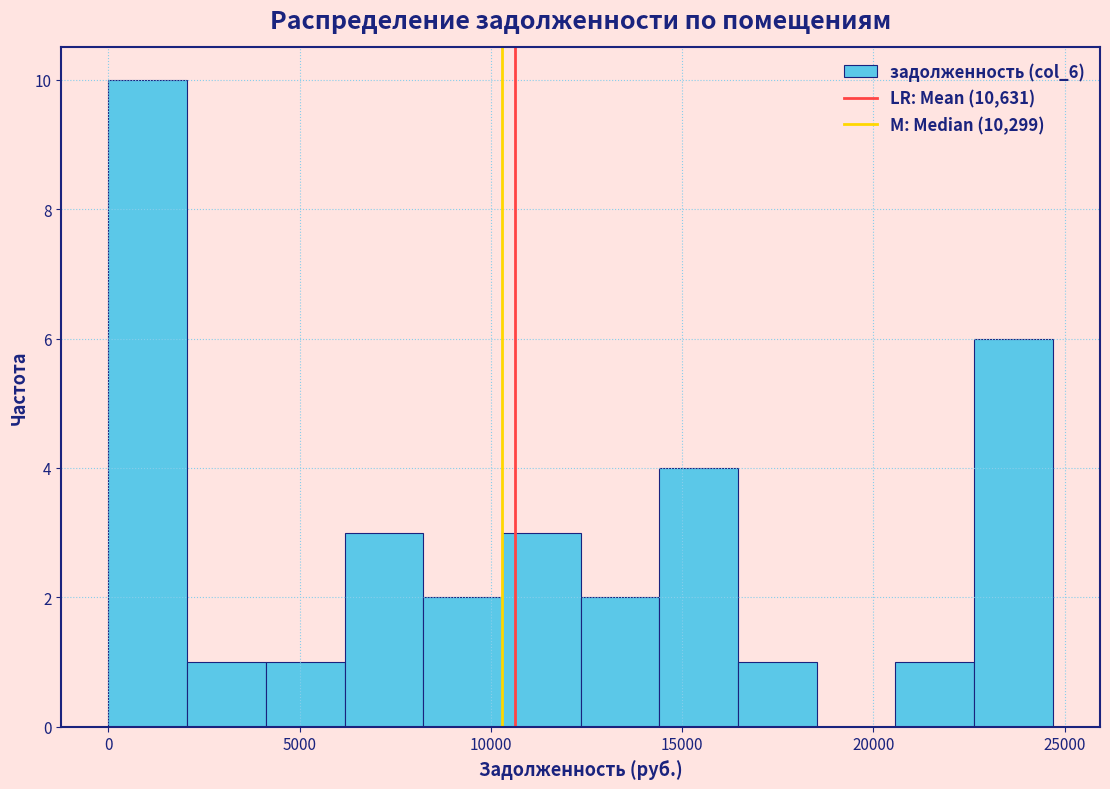

Over which range of the x-axis is the bar tallest?

0 to 2000